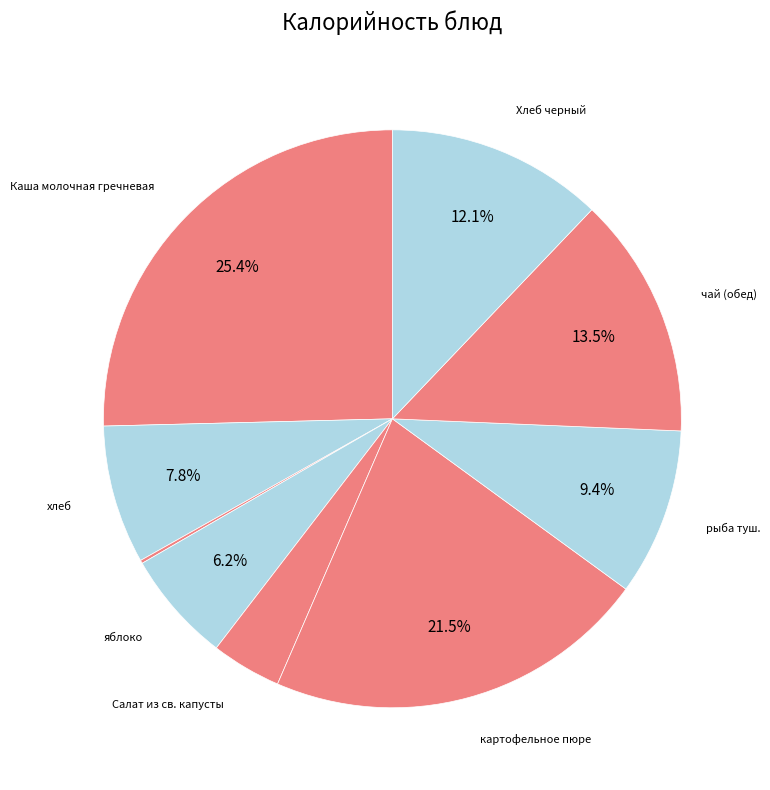

Count the number of slices in the pie.

9